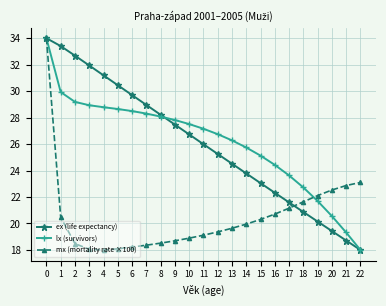

Where is ex (life expectancy) nearest to the value 26?

11